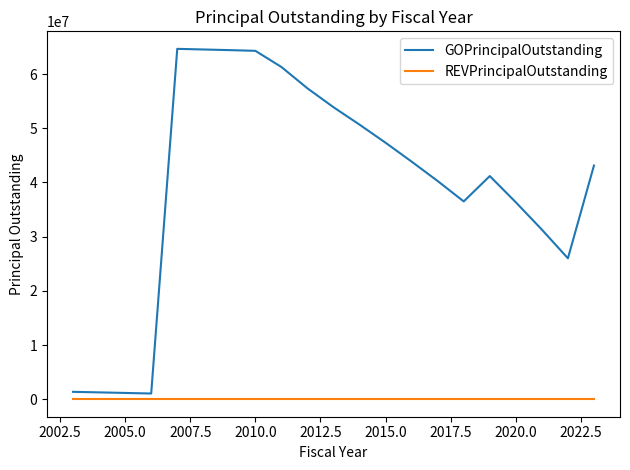

What is the difference between the maximum and minimum values in the GOPrincipalOutstanding series?

63615000